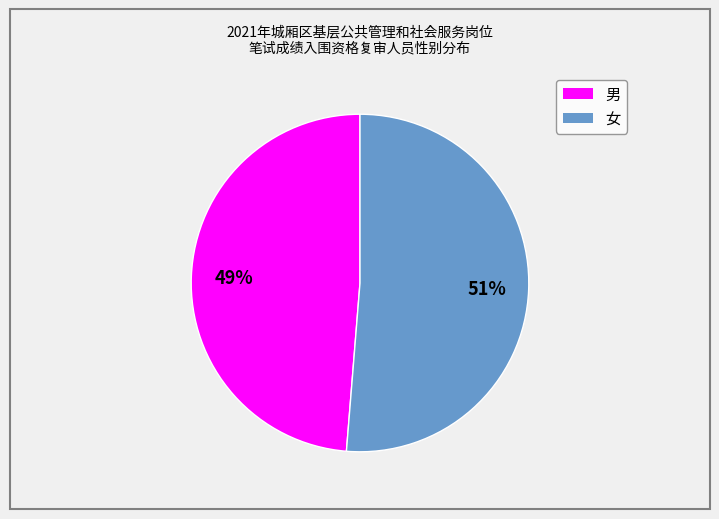

To the nearest percent, what percentage of the pie is 男?

49%